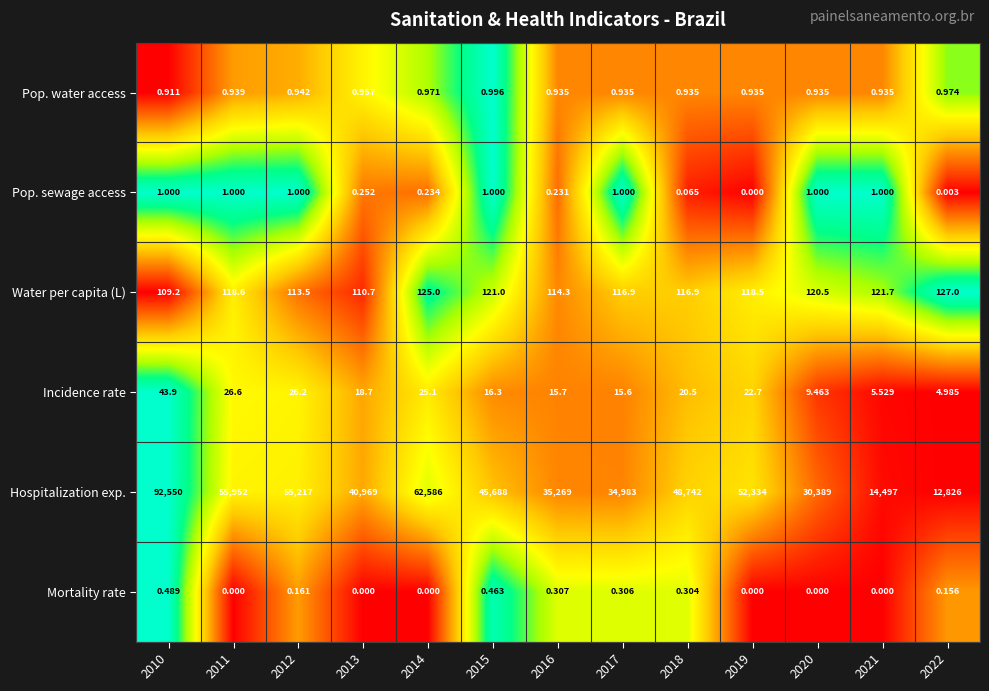

Rank the series by their maximum value, from highest to lowest.

Hospitalization exp., Water per capita (L), Incidence rate, Pop. sewage access, Pop. water access, Mortality rate